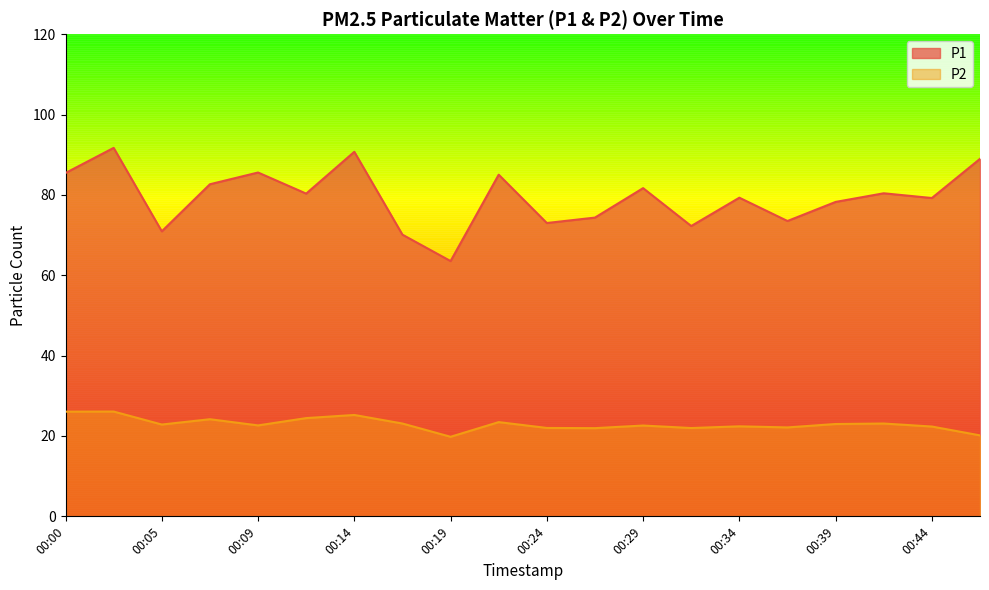

Which series has the largest range (max minus min)?

P1